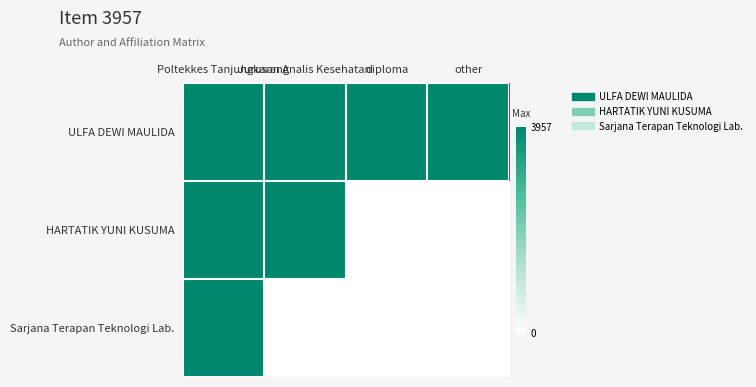

Reading left to right, transcribe all the data shown in this chart.

ULFA DEWI MAULIDA: Poltekkes Tanjungkarang=1	Jurusan Analis Kesehatan=1	diploma=1	other=1
HARTATIK YUNI KUSUMA: Poltekkes Tanjungkarang=1	Jurusan Analis Kesehatan=1	diploma=0	other=0
Sarjana Terapan Teknologi Lab.: Poltekkes Tanjungkarang=1	Jurusan Analis Kesehatan=0	diploma=0	other=0